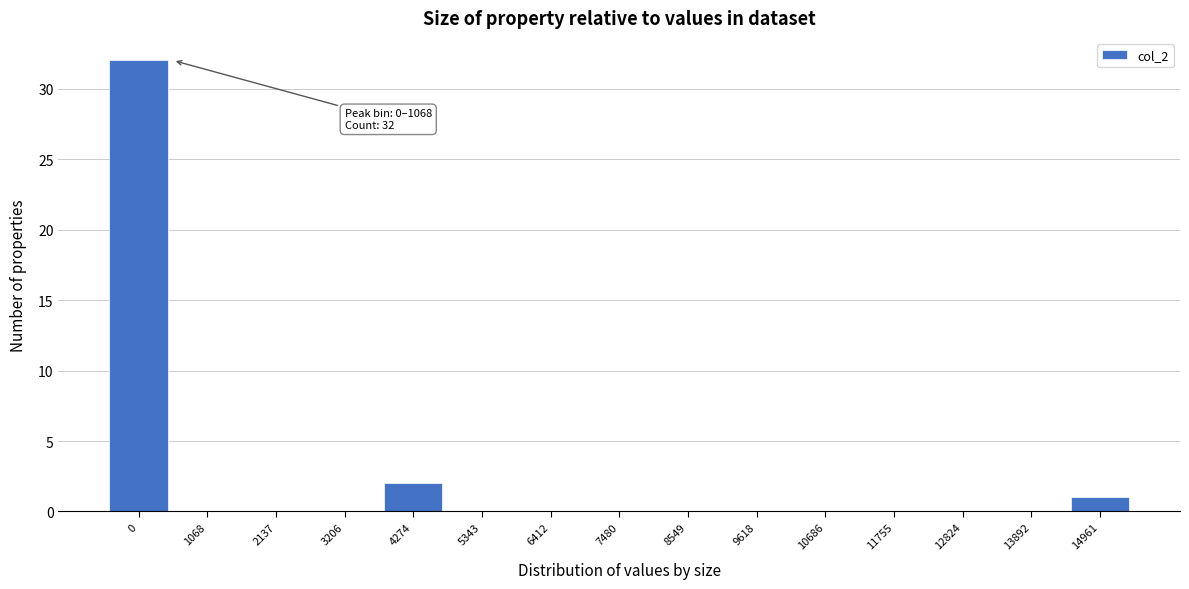

Reading right to left, list all the values displayed in this chart.

14961=1	13892=0	12824=0	11755=0	10686=0	9618=0	8549=0	7480=0	6412=0	5343=0	4274=2	3206=0	2137=0	1068=0	0=32